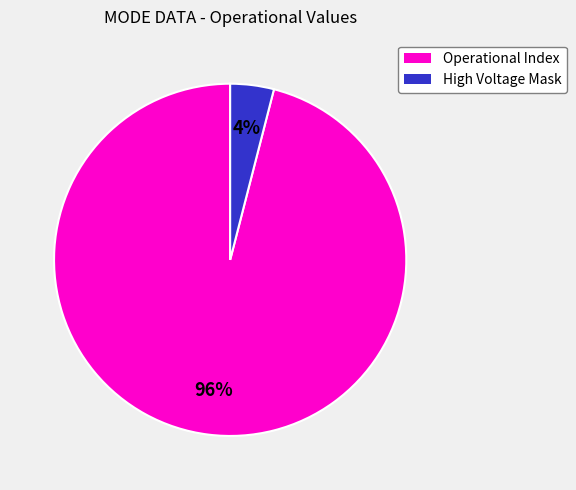

Is it true that High Voltage Mask is 4% of the pie?

True